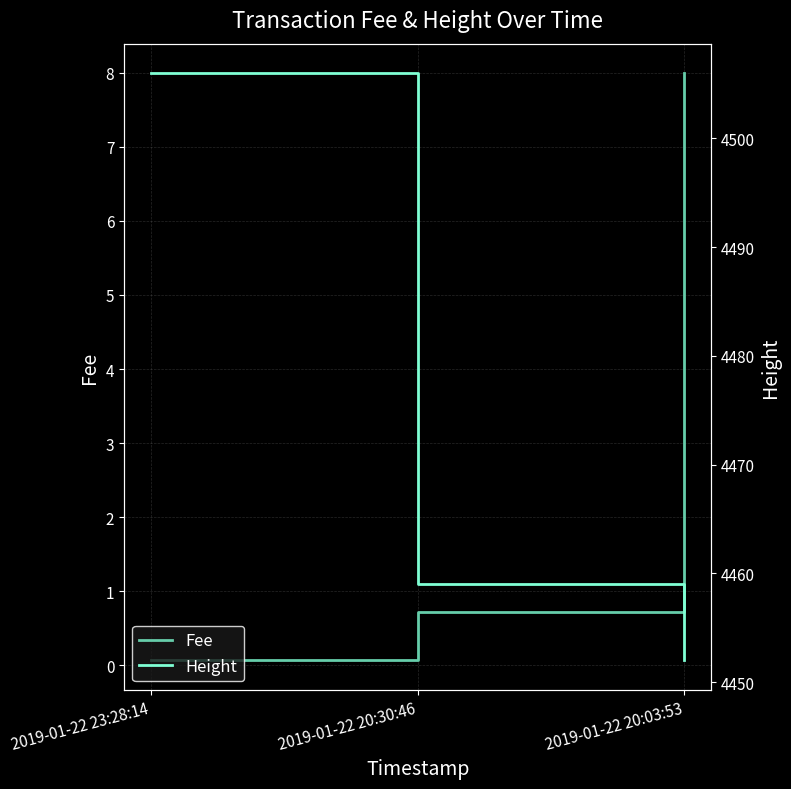

The Fee series shows 2.1 at 2019-01-22 20:03:53. True or false?

False